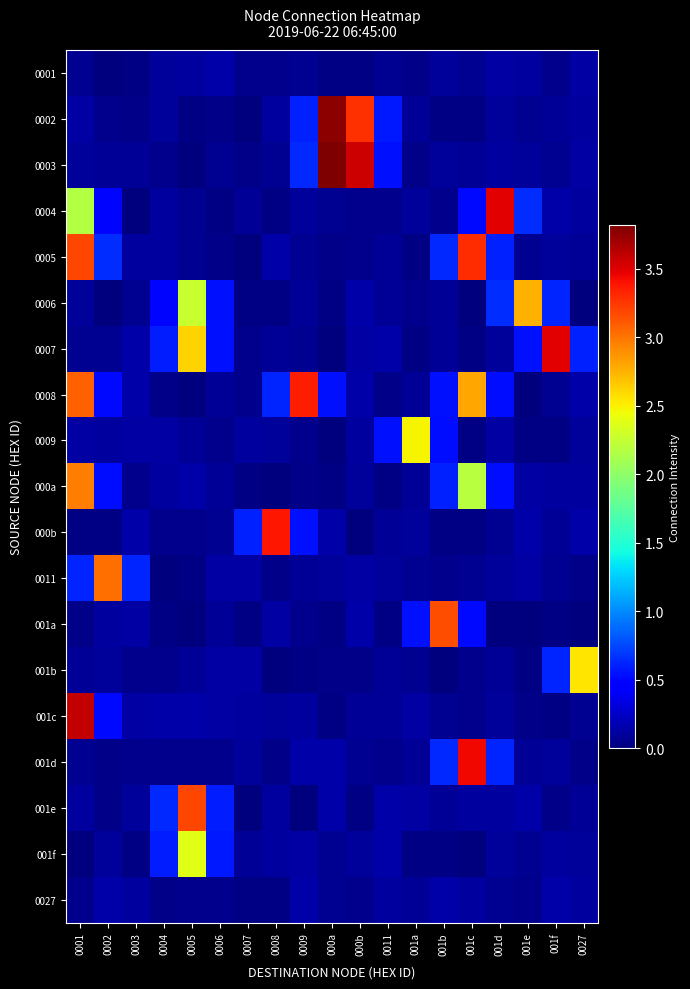

Reading left to right, what are all the values shown in this chart?

0001: 0001=0.1	0002=0.0	0003=0.0	0004=0.1	0005=0.1	0006=0.1	0007=0.0	0008=0.1	0009=0.1	000a=0.0	000b=0.0	0011=0.1	001a=0.0	001b=0.1	001c=0.1	001d=0.1	001e=0.1	001f=0.0	0027=0.1
0002: 0001=0.1	0002=0.1	0003=0.0	0004=0.1	0005=0.0	0006=0.0	0007=0.0	0008=0.1	0009=0.6	000a=3.8	000b=3.3	0011=0.6	001a=0.1	001b=0.0	001c=0.0	001d=0.1	001e=0.1	001f=0.1	0027=0.1
0003: 0001=0.1	0002=0.1	0003=0.1	0004=0.0	0005=0.0	0006=0.1	0007=0.0	0008=0.1	0009=0.6	000a=3.8	000b=3.6	0011=0.5	001a=0.0	001b=0.1	001c=0.1	001d=0.1	001e=0.1	001f=0.1	0027=0.1
0004: 0001=2.2	0002=0.5	0003=0.0	0004=0.1	0005=0.1	0006=0.0	0007=0.1	0008=0.0	0009=0.1	000a=0.1	000b=0.1	0011=0.0	001a=0.1	001b=0.1	001c=0.5	001d=3.5	001e=0.6	001f=0.1	0027=0.1
0005: 0001=3.2	0002=0.6	0003=0.1	0004=0.1	0005=0.1	0006=0.0	0007=0.0	0008=0.1	0009=0.1	000a=0.0	000b=0.0	0011=0.1	001a=0.0	001b=0.6	001c=3.3	001d=0.6	001e=0.1	001f=0.1	0027=0.1
0006: 0001=0.1	0002=0.0	0003=0.1	0004=0.5	0005=2.3	0006=0.5	0007=0.0	0008=0.0	0009=0.1	000a=0.0	000b=0.1	0011=0.1	001a=0.1	001b=0.1	001c=0.0	001d=0.6	001e=2.7	001f=0.6	0027=0.0
0007: 0001=0.1	0002=0.1	0003=0.1	0004=0.6	0005=2.6	0006=0.5	0007=0.0	0008=0.1	0009=0.1	000a=0.0	000b=0.1	0011=0.1	001a=0.0	001b=0.1	001c=0.0	001d=0.1	001e=0.5	001f=3.5	0027=0.6
0008: 0001=3.1	0002=0.5	0003=0.1	0004=0.0	0005=0.0	0006=0.1	0007=0.1	0008=0.6	0009=3.4	000a=0.5	000b=0.1	0011=0.0	001a=0.1	001b=0.5	001c=2.8	001d=0.5	001e=0.0	001f=0.1	0027=0.1
0009: 0001=0.1	0002=0.1	0003=0.1	0004=0.1	0005=0.1	0006=0.0	0007=0.1	0008=0.1	0009=0.1	000a=0.0	000b=0.1	0011=0.5	001a=2.5	001b=0.5	001c=0.0	001d=0.1	001e=0.0	001f=0.0	0027=0.1
000a: 0001=3.0	0002=0.5	0003=0.0	0004=0.1	0005=0.1	0006=0.1	0007=0.0	0008=0.0	0009=0.0	000a=0.0	000b=0.1	0011=0.0	001a=0.1	001b=0.6	001c=2.2	001d=0.5	001e=0.1	001f=0.1	0027=0.1
000b: 0001=0.0	0002=0.0	0003=0.1	0004=0.1	0005=0.0	0006=0.1	0007=0.6	0008=3.4	0009=0.5	000a=0.1	000b=0.0	0011=0.1	001a=0.1	001b=0.0	001c=0.0	001d=0.1	001e=0.1	001f=0.1	0027=0.1
0011: 0001=0.6	0002=3.0	0003=0.6	0004=0.0	0005=0.0	0006=0.1	0007=0.1	0008=0.0	0009=0.1	000a=0.1	000b=0.1	0011=0.1	001a=0.1	001b=0.1	001c=0.1	001d=0.1	001e=0.1	001f=0.1	0027=0.0
001a: 0001=0.0	0002=0.1	0003=0.1	0004=0.0	0005=0.0	0006=0.1	0007=0.0	0008=0.1	0009=0.0	000a=0.0	000b=0.1	0011=0.0	001a=0.5	001b=3.2	001c=0.5	001d=0.0	001e=0.0	001f=0.0	0027=0.0
001b: 0001=0.1	0002=0.1	0003=0.1	0004=0.0	0005=0.1	0006=0.1	0007=0.1	0008=0.0	0009=0.0	000a=0.0	000b=0.0	0011=0.1	001a=0.1	001b=0.0	001c=0.1	001d=0.1	001e=0.0	001f=0.6	0027=2.5
001c: 0001=3.6	0002=0.5	0003=0.1	0004=0.1	0005=0.1	0006=0.1	0007=0.1	0008=0.1	0009=0.1	000a=0.0	000b=0.1	0011=0.1	001a=0.1	001b=0.1	001c=0.1	001d=0.1	001e=0.0	001f=0.0	0027=0.1
001d: 0001=0.1	0002=0.0	0003=0.1	0004=0.1	0005=0.0	0006=0.1	0007=0.1	0008=0.0	0009=0.1	000a=0.1	000b=0.1	0011=0.0	001a=0.1	001b=0.6	001c=3.4	001d=0.6	001e=0.1	001f=0.1	0027=0.0
001e: 0001=0.1	0002=0.0	0003=0.1	0004=0.6	0005=3.2	0006=0.6	0007=0.0	0008=0.1	0009=0.0	000a=0.1	000b=0.0	0011=0.1	001a=0.1	001b=0.1	001c=0.1	001d=0.1	001e=0.1	001f=0.0	0027=0.1
001f: 0001=0.0	0002=0.1	0003=0.0	0004=0.6	0005=2.4	0006=0.6	0007=0.1	0008=0.1	0009=0.1	000a=0.1	000b=0.1	0011=0.1	001a=0.0	001b=0.0	001c=0.0	001d=0.1	001e=0.1	001f=0.1	0027=0.1
0027: 0001=0.1	0002=0.1	0003=0.1	0004=0.0	0005=0.1	0006=0.0	0007=0.0	0008=0.0	0009=0.1	000a=0.1	000b=0.1	0011=0.1	001a=0.1	001b=0.1	001c=0.1	001d=0.1	001e=0.1	001f=0.1	0027=0.1